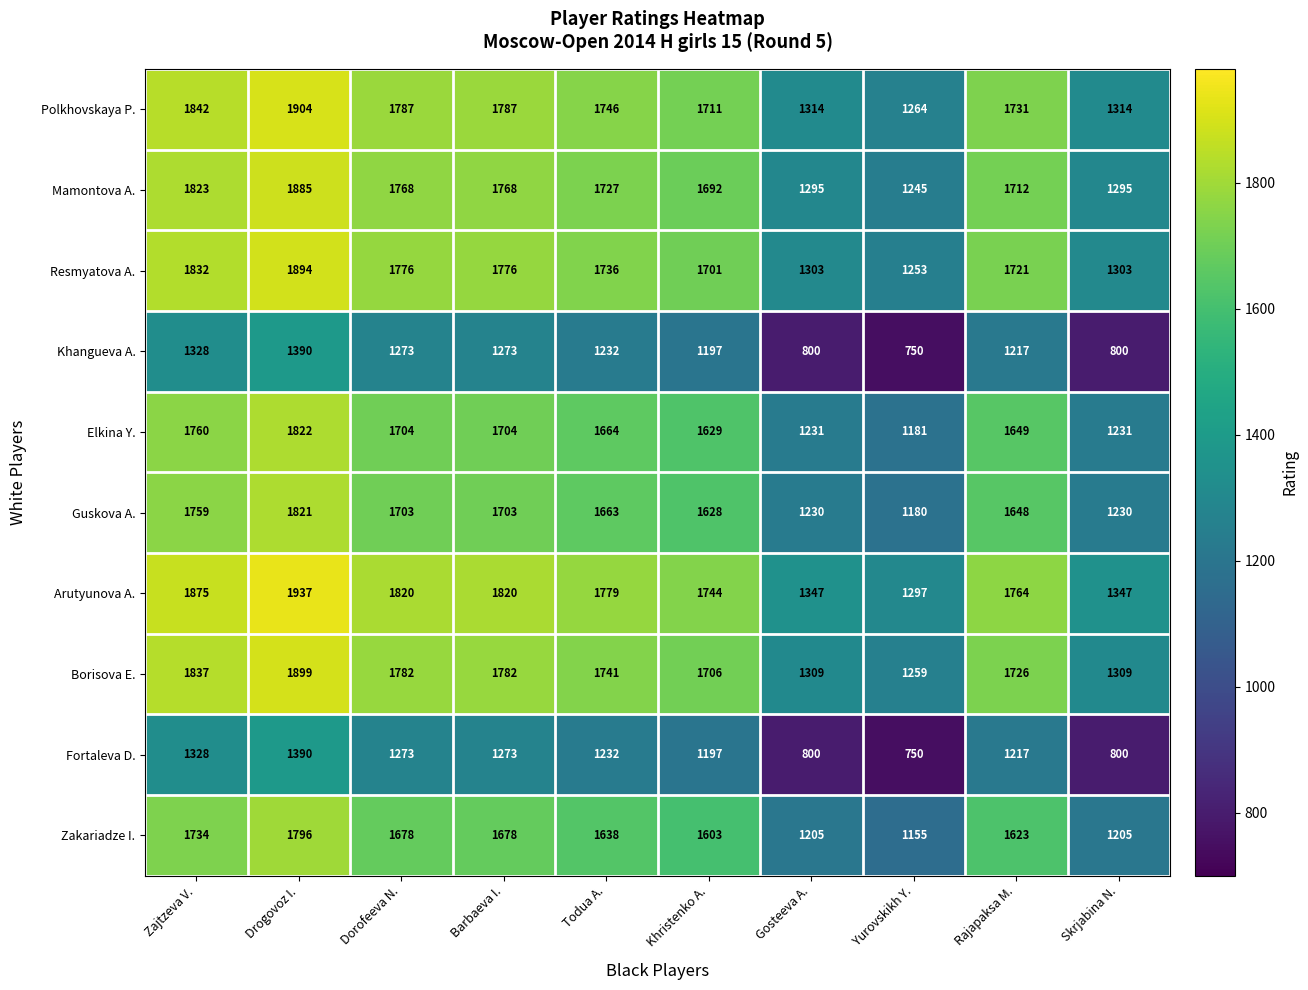

What is the sum of the Guskova A. values at Gosteeva A. and Barbaeva I.?

2933